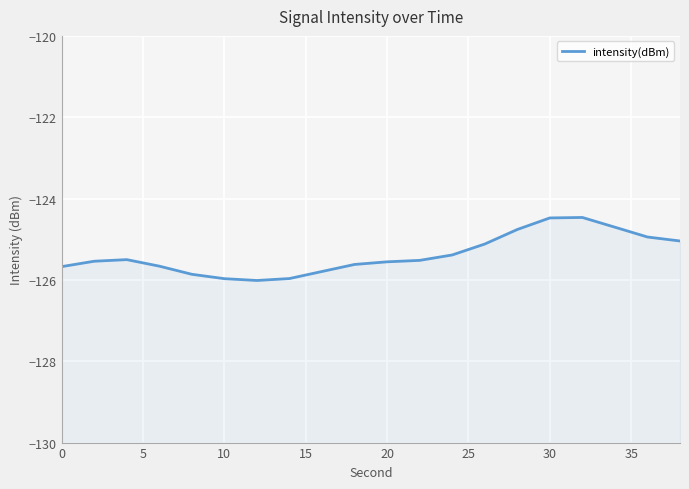

How many lines are shown in the chart?

1